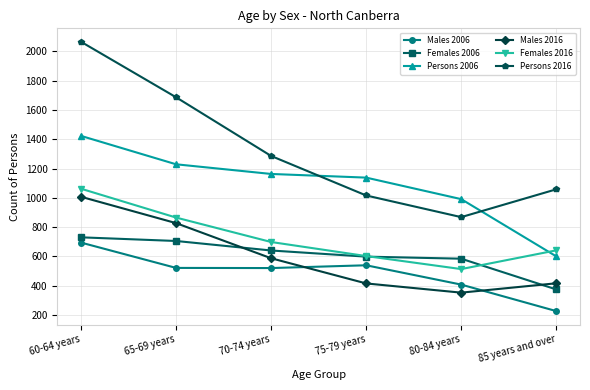

What is the label of the 3rd point from the left?

70-74 years